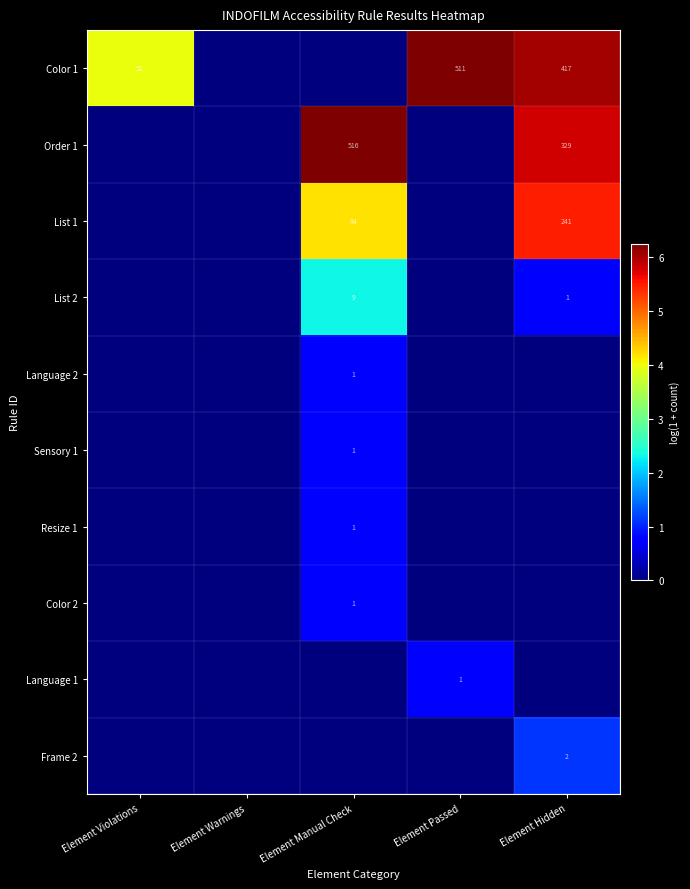

The Resize 1 series shows 0 at Element Manual Check. True or false?

False